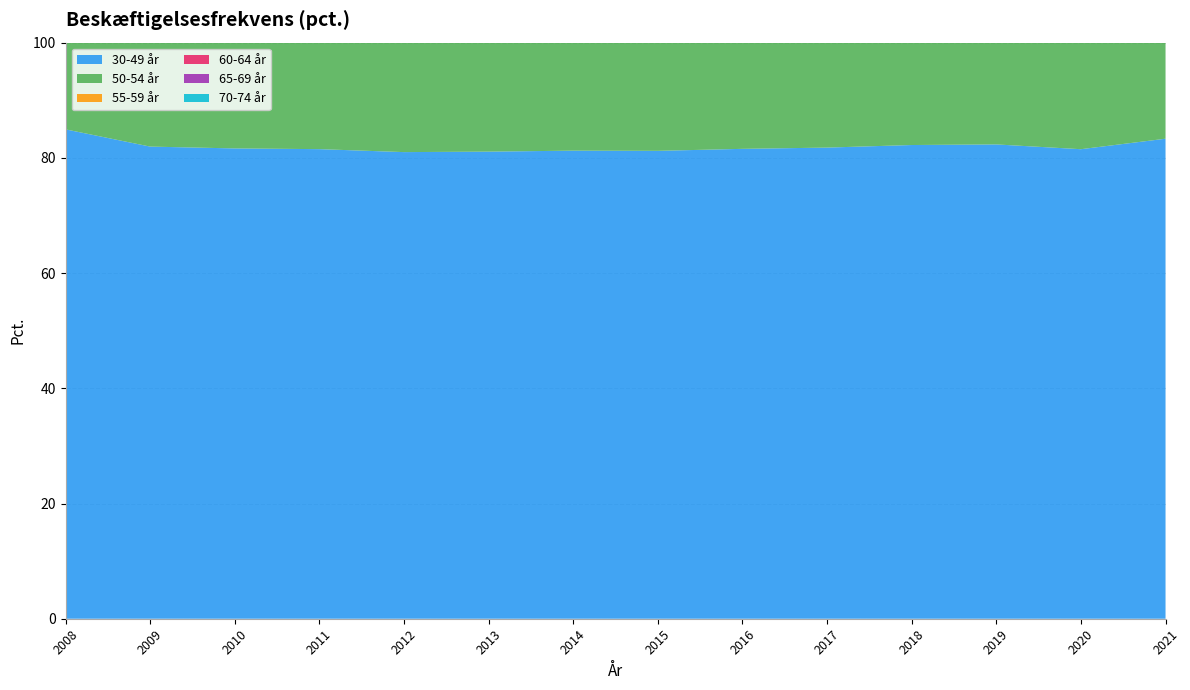

Reading left to right, what are all the values shown in this chart?

30-49 år: 84.9	82.0	81.6	81.5	81.0	81.1	81.3	81.2	81.6	81.8	82.2	82.3	81.5	83.3
50-54 år: 82.3	79.8	79.6	79.6	79.2	79.6	80.0	80.6	81.2	81.5	81.9	82.0	81.3	82.9
55-59 år: 78.8	76.2	76.0	76.0	75.7	76.7	77.4	77.7	78.2	78.5	79.1	79.1	78.5	80.1
60-64 år: 45.3	45.2	46.0	47.1	48.2	49.1	51.2	53.9	57.0	59.5	62.8	65.5	65.5	67.2
65-69 år: 18.2	18.5	19.1	19.6	20.1	20.3	20.7	21.3	21.8	22.5	23.2	24.8	25.8	28.5
70-74 år: 9.0	9.1	9.4	9.7	10.3	10.6	10.9	11.4	11.7	11.9	12.1	12.3	12.1	12.7